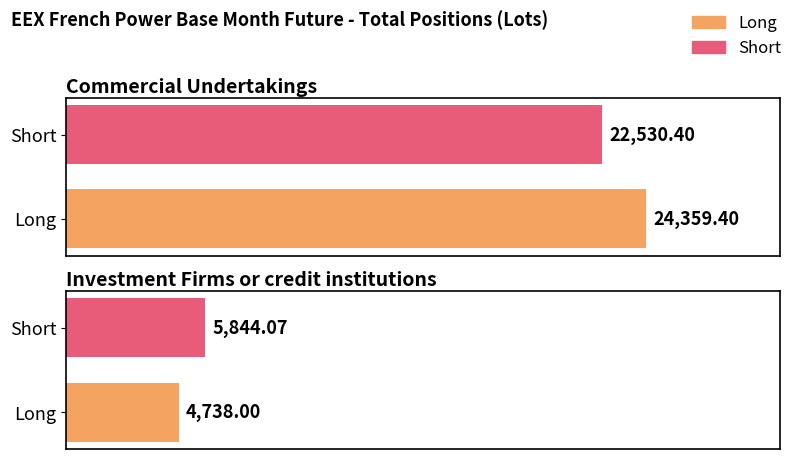

Which series has the largest total across all categories?

Long